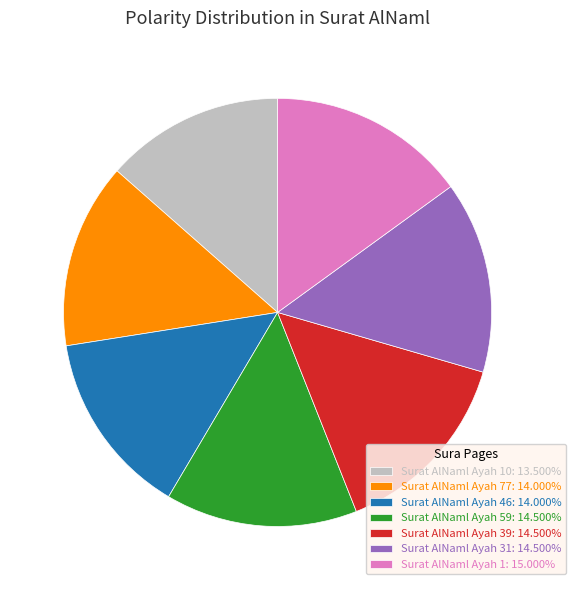

Does Surat AlNaml Ayah 10: 13.500% represent more than half of the total?

No